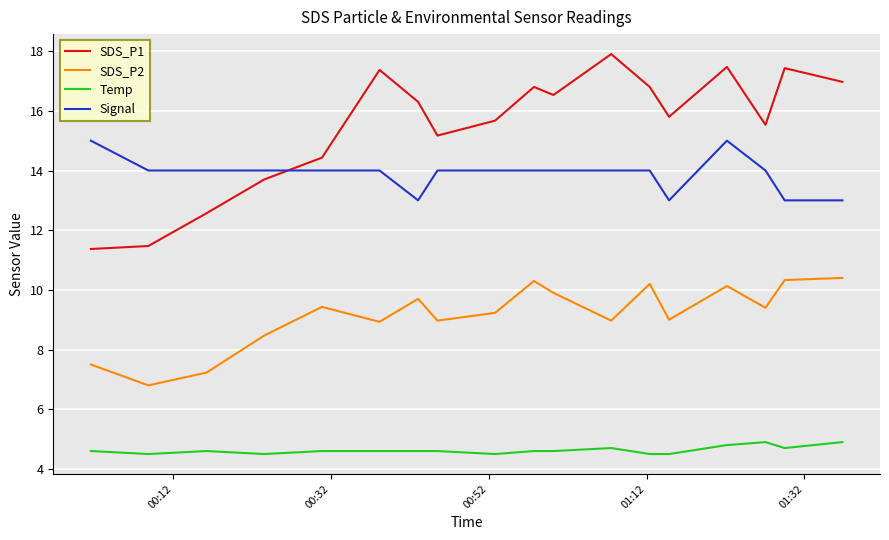

Which series has the largest total across all categories?

SDS_P1